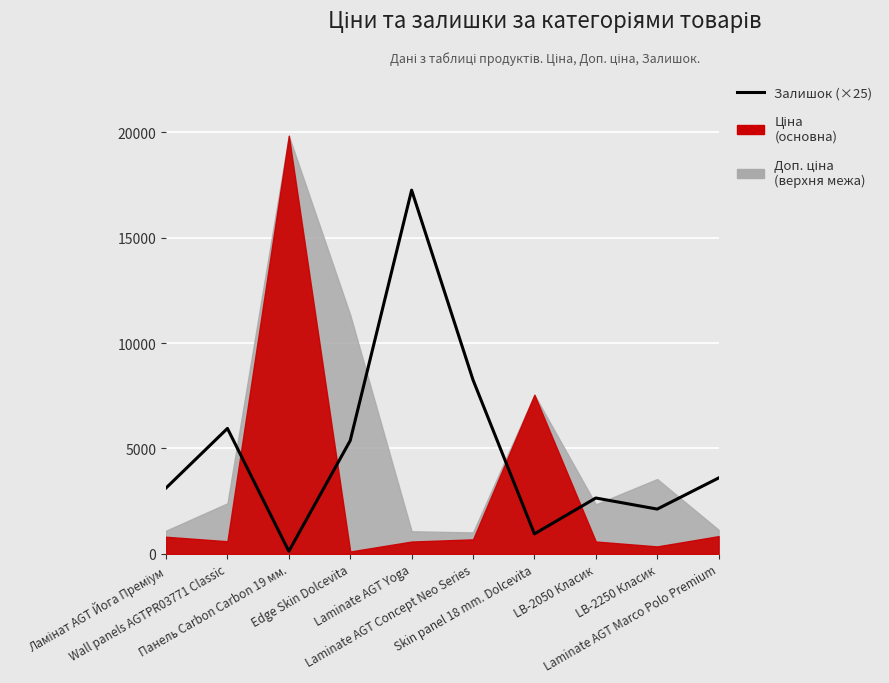

At which label does the data first exceed 3600?

Wall panels AGTPR03771 Classic